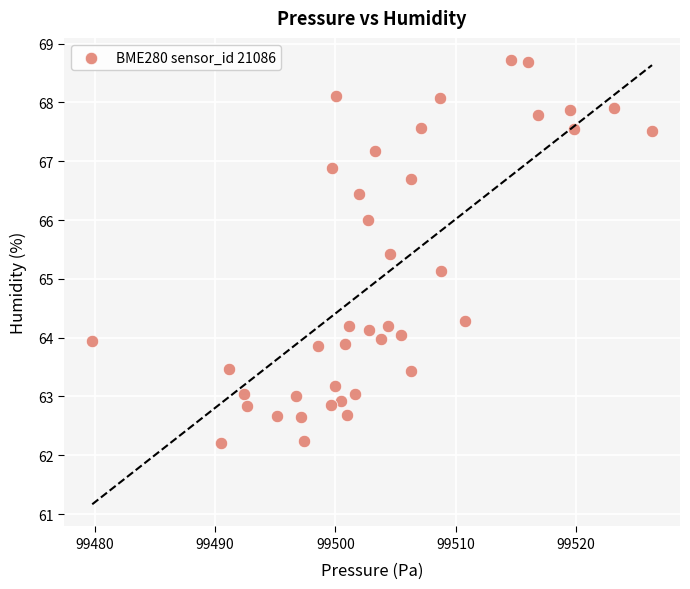

What is the range of X values (max minus min)?

46.5